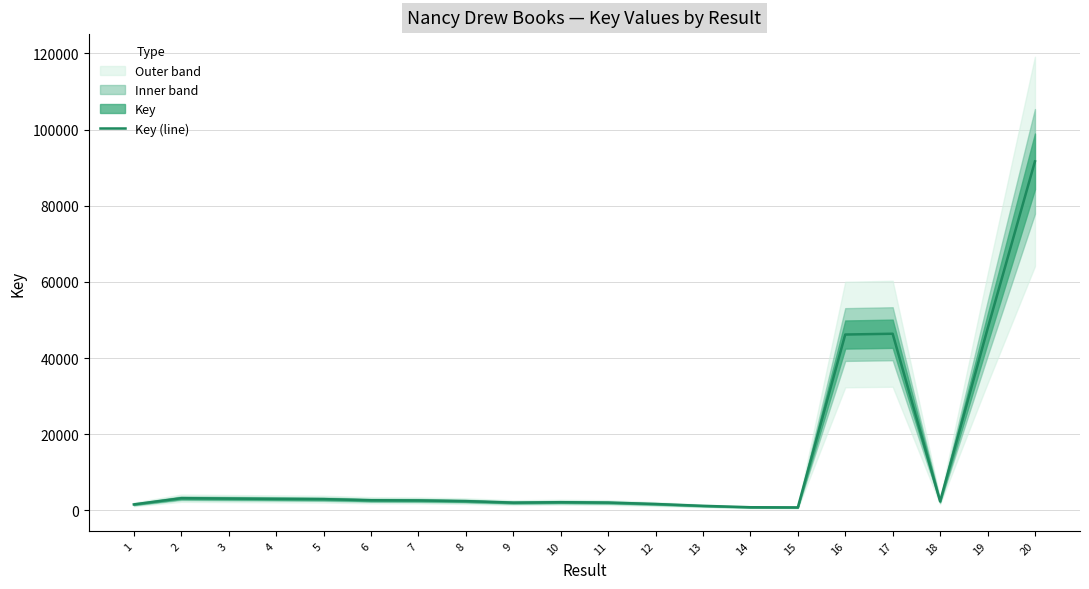

What is the difference between the maximum and second lowest values?

90784.5